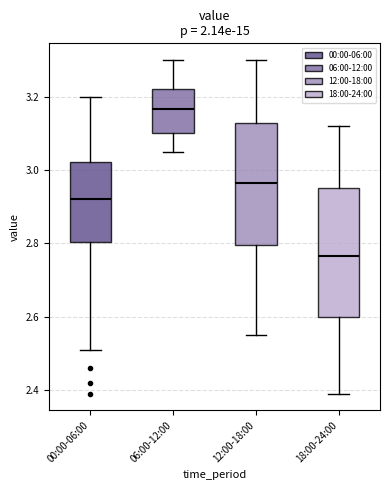

Reading left to right, read every box against the y-axis: the position of its median line, the range the box covers, and the ends of its whiskers. The values are not printed on the chart, so give them approximately, as read against the axis.

00:00-06:00: median 2.92, box 2.80 to 3.02, whiskers 2.52 to 3.20
06:00-12:00: median 3.16, box 3.10 to 3.22, whiskers 3.06 to 3.30
12:00-18:00: median 2.96, box 2.80 to 3.12, whiskers 2.56 to 3.30
18:00-24:00: median 2.76, box 2.60 to 2.96, whiskers 2.40 to 3.12